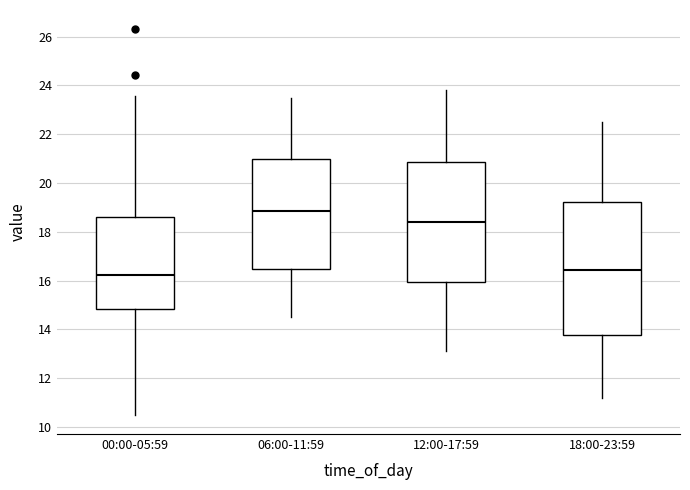

Reading left to right, transcribe this box plot: for each box, give where its median line is, the range the box spans, and where its two whiskers end, as read against the y-axis. The values are not printed on the chart, so give them approximately, as read against the axis.

00:00-05:59: median 16.2, box 14.8 to 18.6, whiskers 10.6 to 23.6
06:00-11:59: median 18.8, box 16.4 to 21.0, whiskers 14.6 to 23.6
12:00-17:59: median 18.4, box 16.0 to 20.8, whiskers 13.2 to 23.8
18:00-23:59: median 16.4, box 13.8 to 19.2, whiskers 11.2 to 22.6